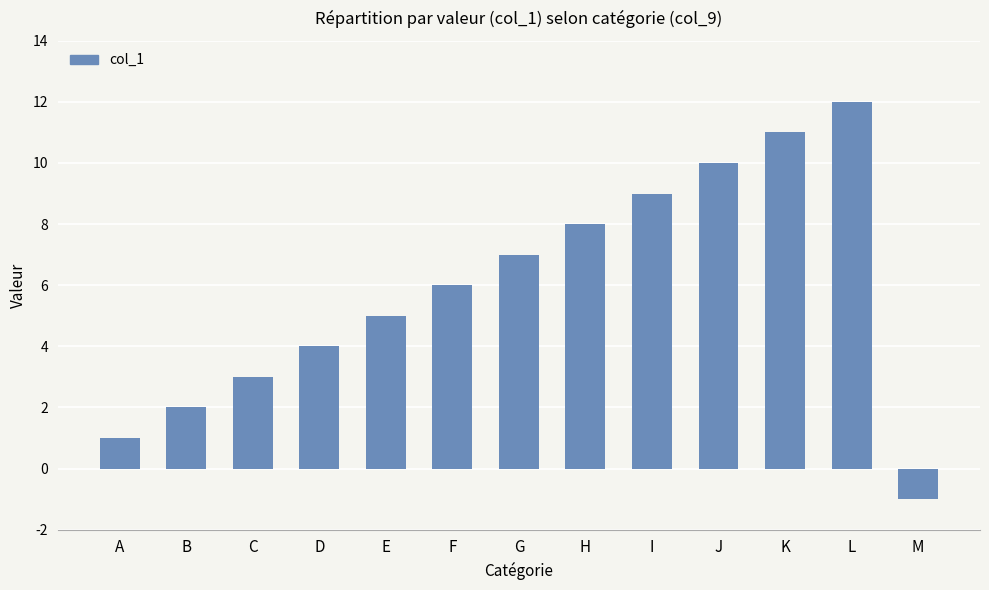

At which label is the value closest to 5?

E